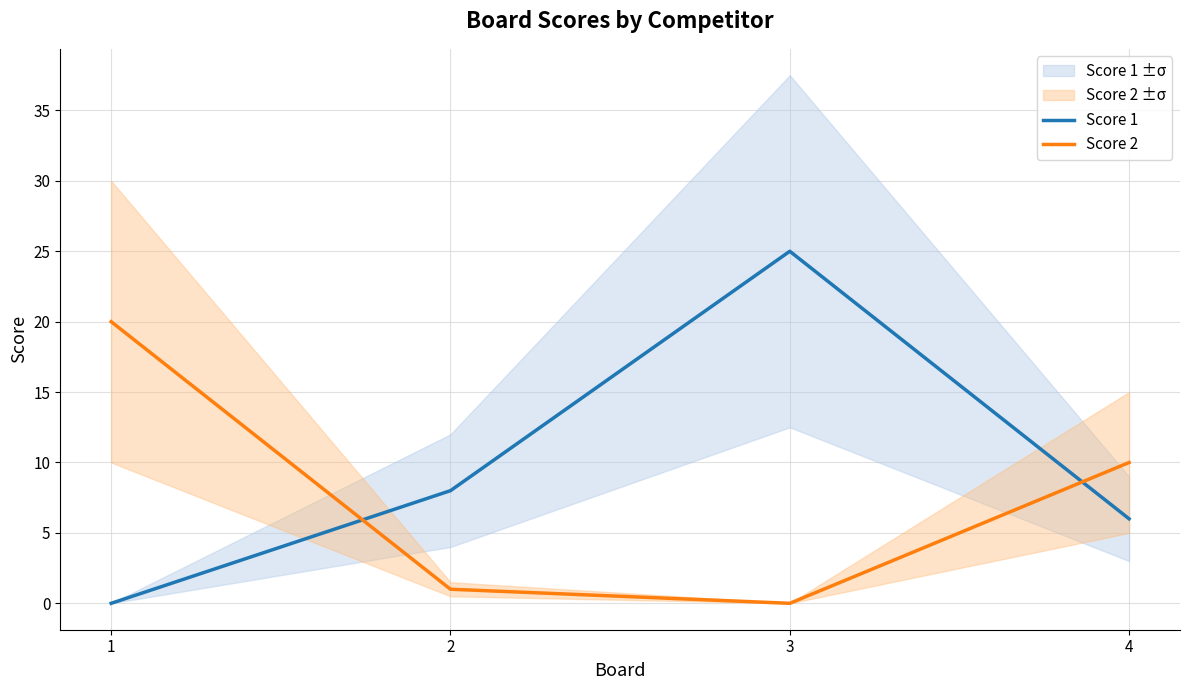

The Score 2 series shows 1 at 2. True or false?

True